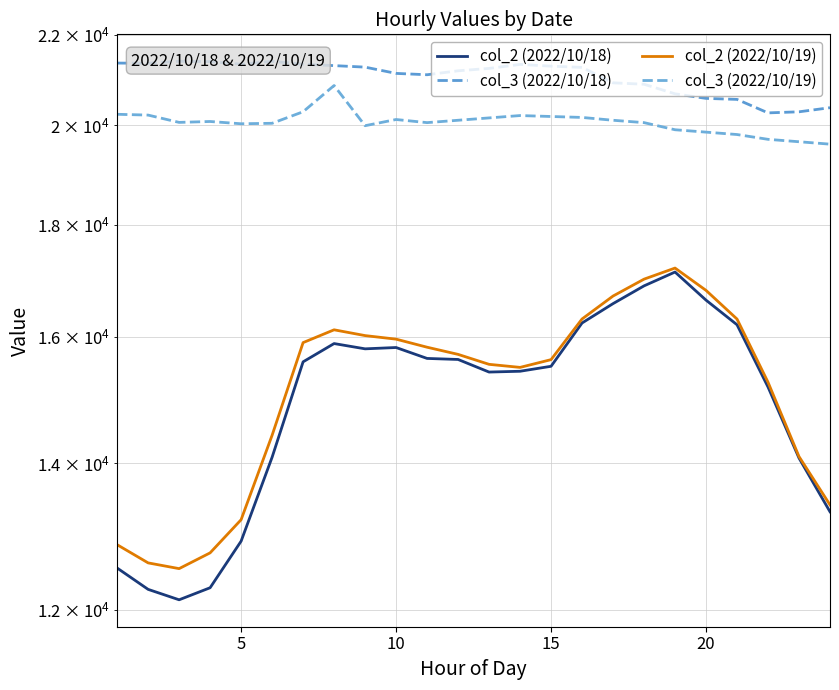

Which series has the largest range (max minus min)?

col_2 (2022/10/18)